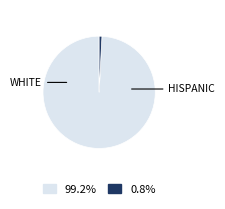

Does any single category account for the majority?

Yes